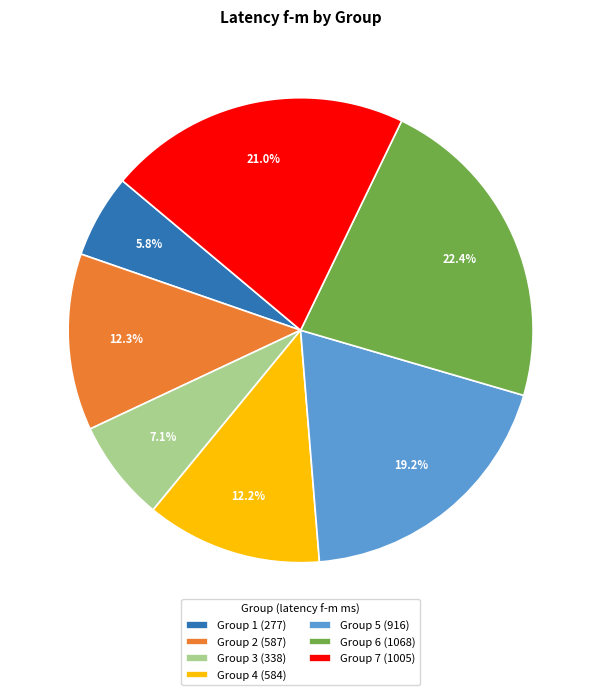

To the nearest percent, what is the average slice percentage?

14%